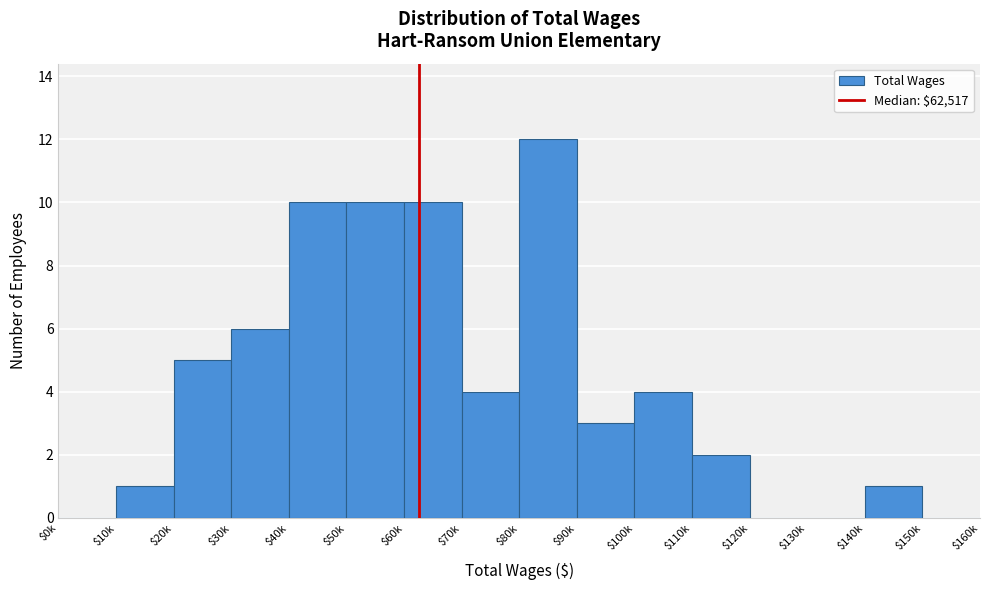

What is the sum of all values?

68